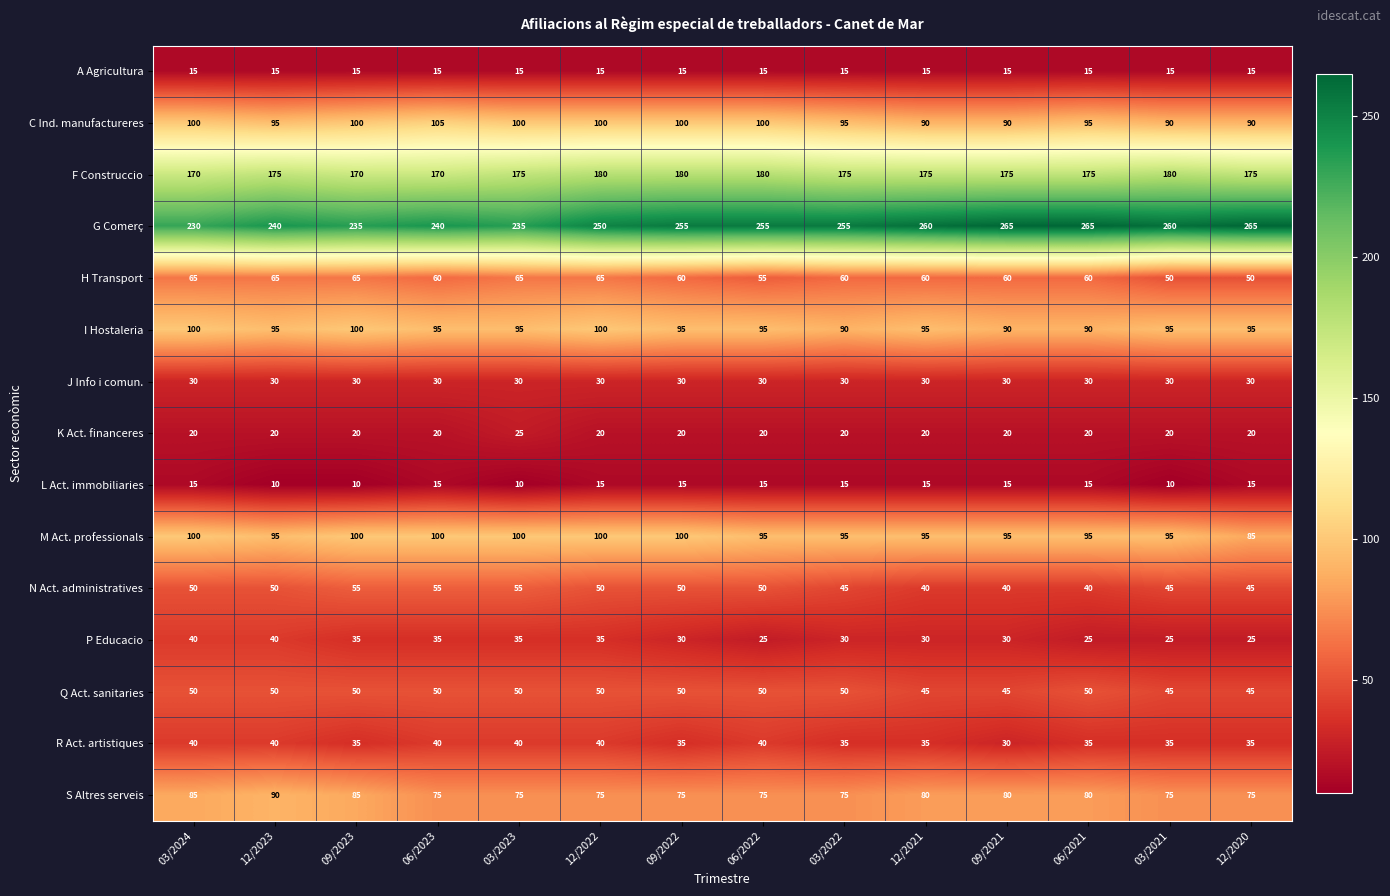

What is the difference between the maximum and minimum values in the I Hostaleria series?

10